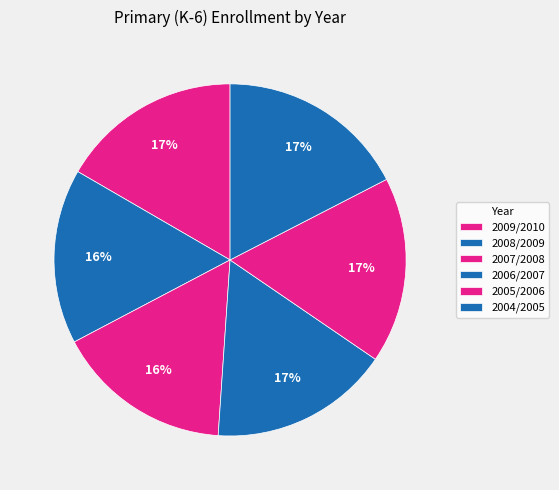

What is the total percentage of 2008/2009 and 2007/2008?

32.3%